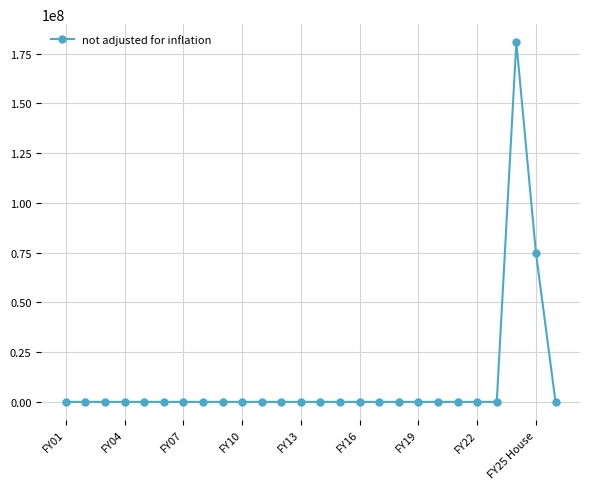

What is the difference between the second highest and second lowest values?

75000000